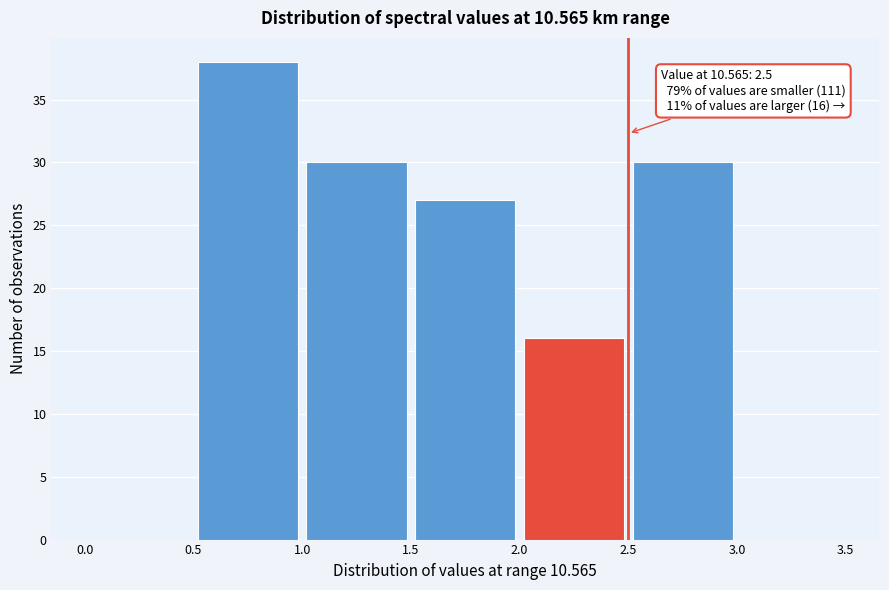

Over which range of the x-axis is the bar tallest?

0.5 to 1.0